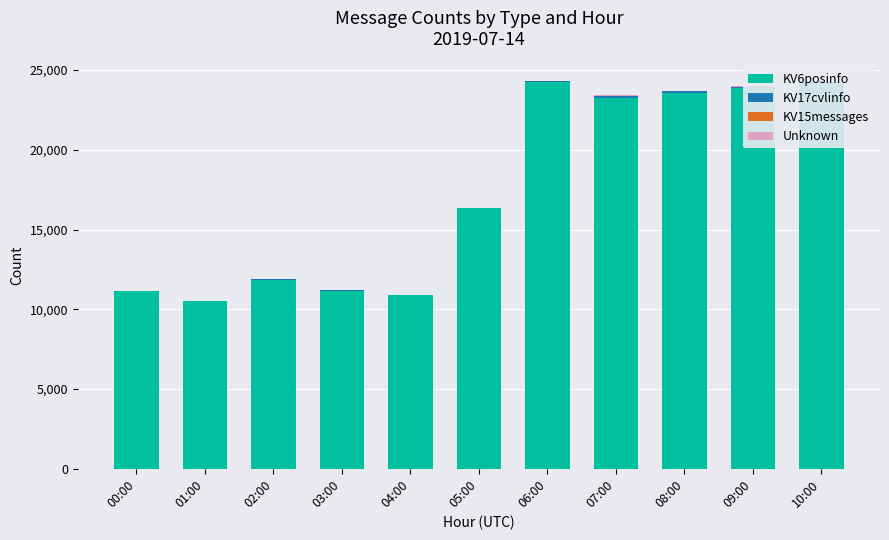

Between 00:00 and 09:00, which series saw the biggest shift?

KV6posinfo